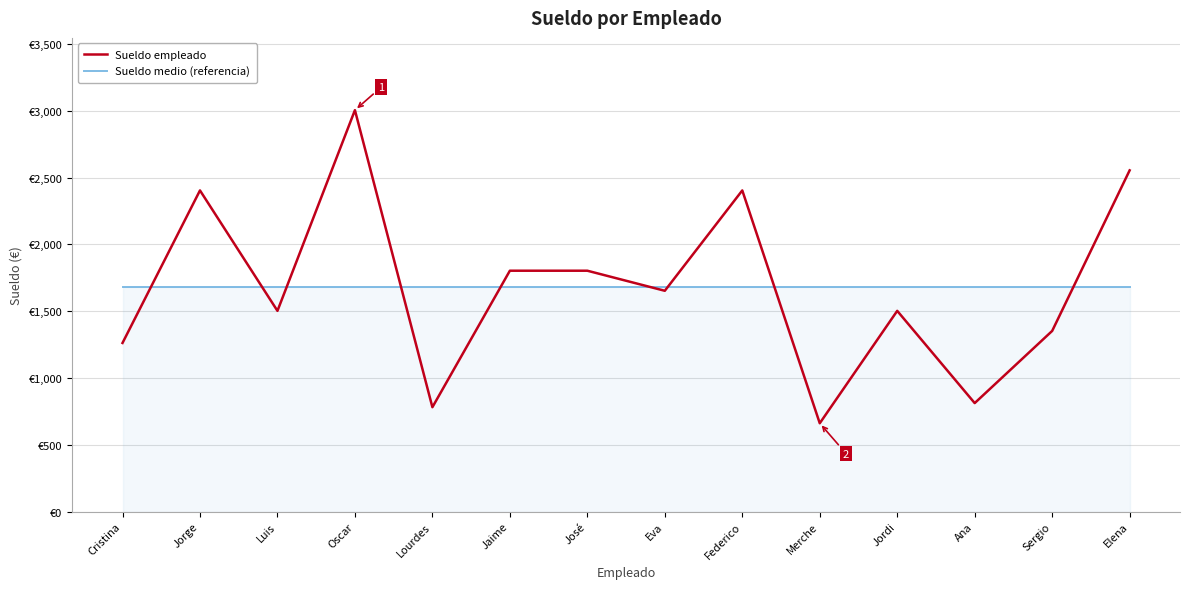

True or false: Sueldo empleado and Sueldo medio (referencia) cross at least once.

True